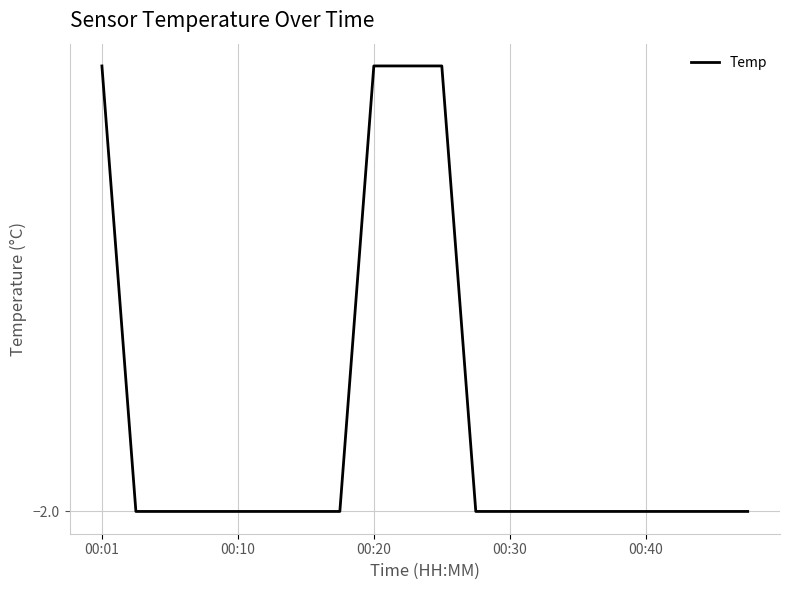

Does the chart have visible grid lines?

Yes